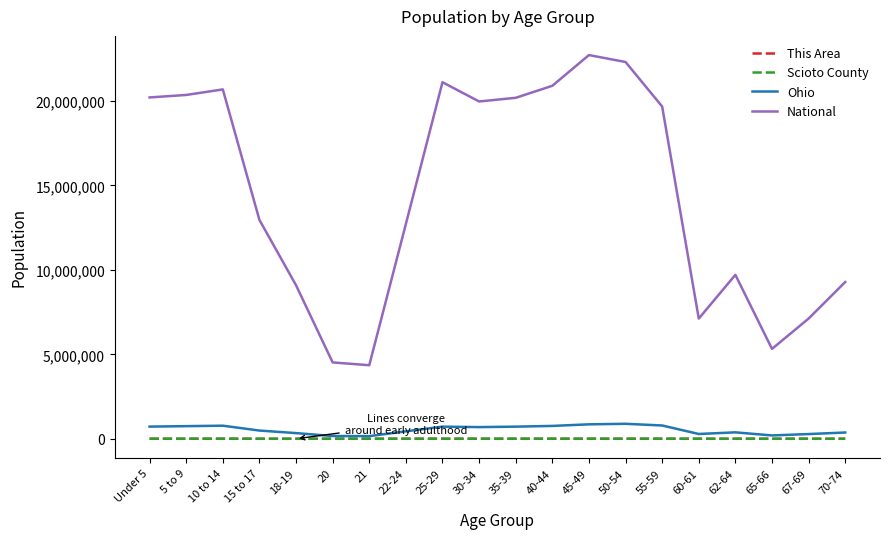

What is the total value across all series at 20?

4684379